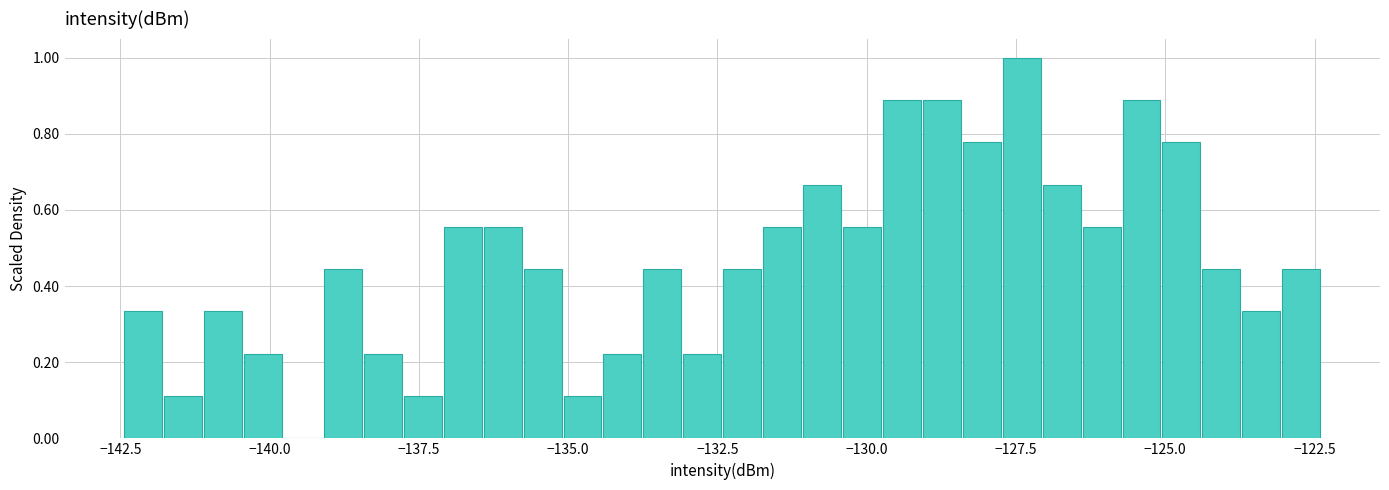

Read against the x-axis, roughly where is the centre of the tallest bar?

-127.5